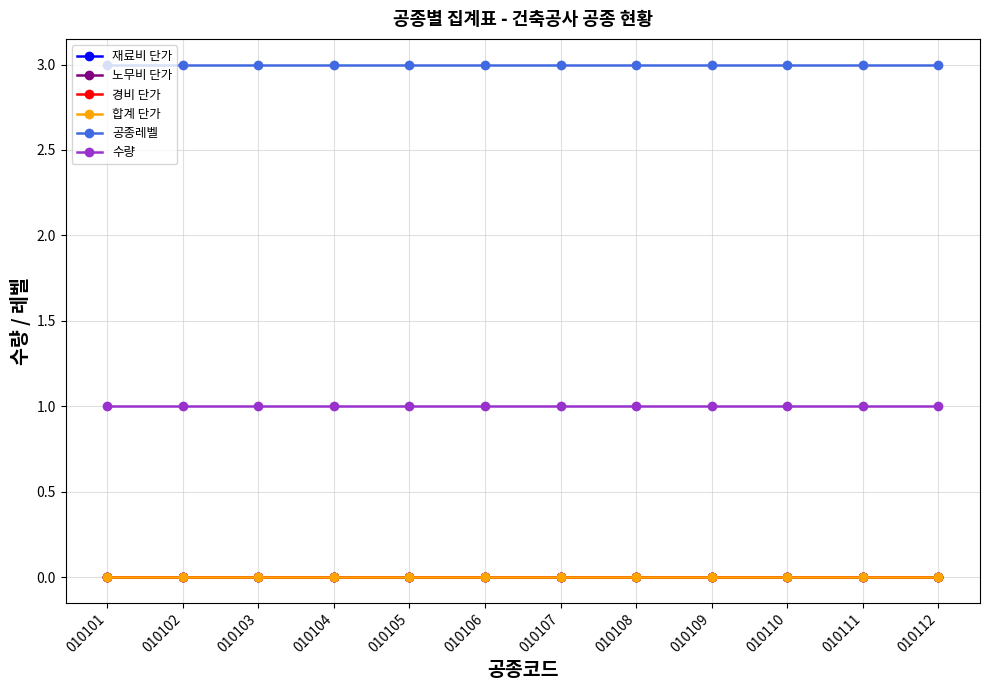

Which series has the largest total across all categories?

공종레벨